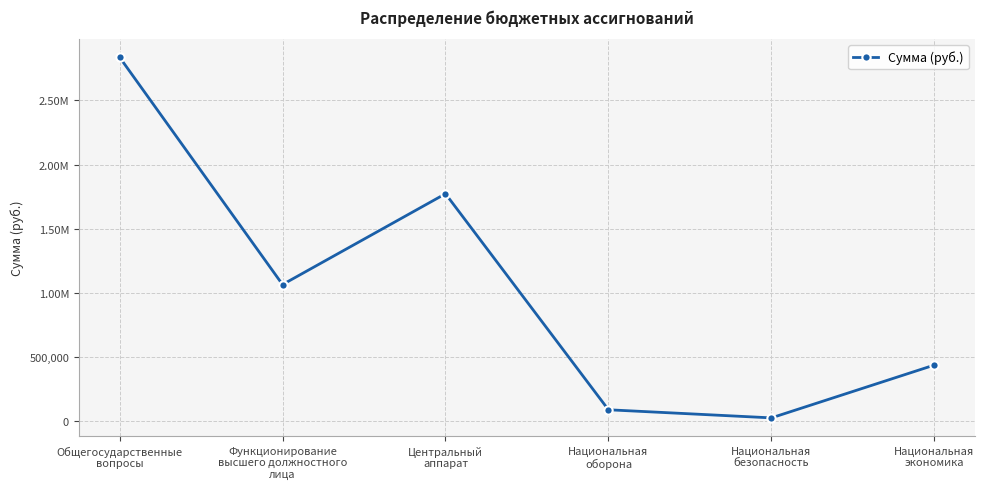

What is the approximate value at Национальная
безопасность?

24948.0